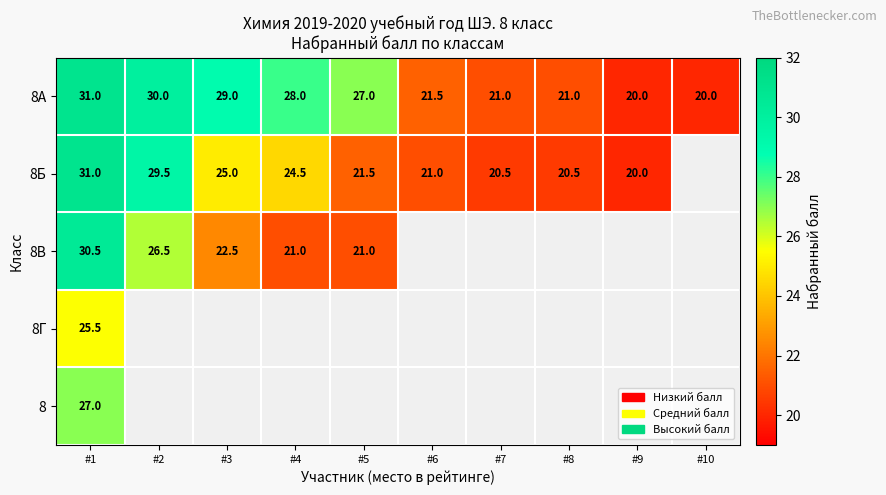

What is the difference between the 8В values at #2 and #1?

4.0